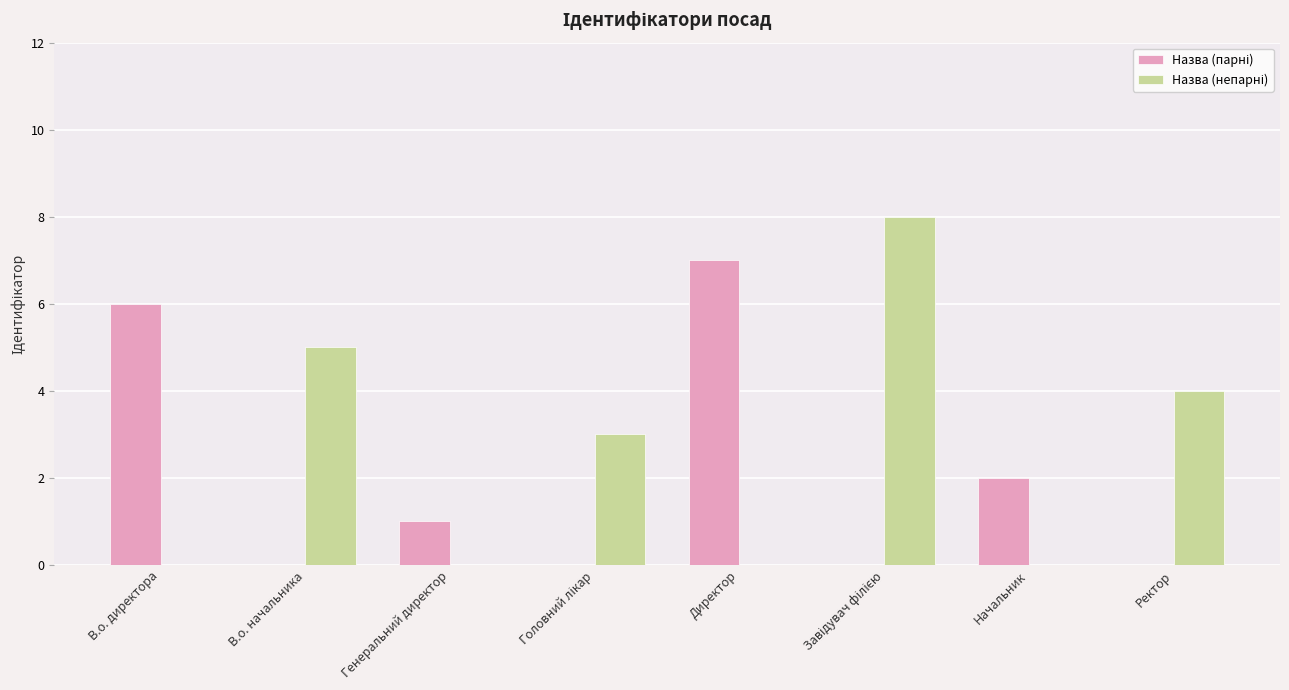

What is the total value across all series at Ректор?

4